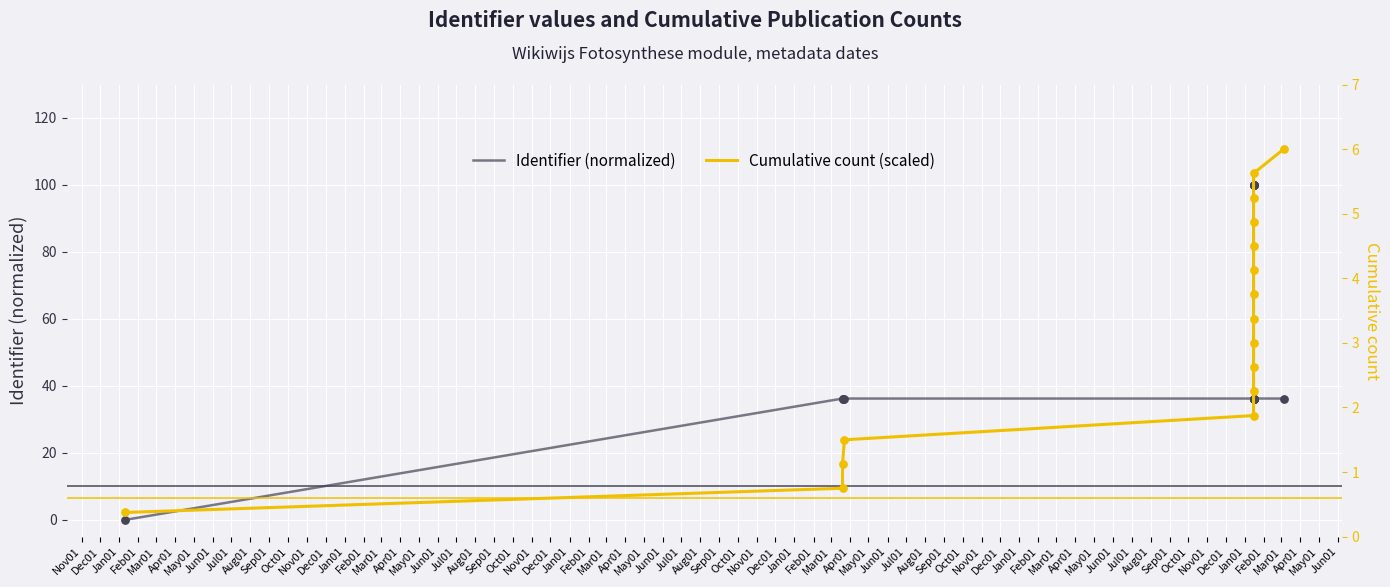

Which series reaches the maximum Y coordinate?

Identifier (normalized)